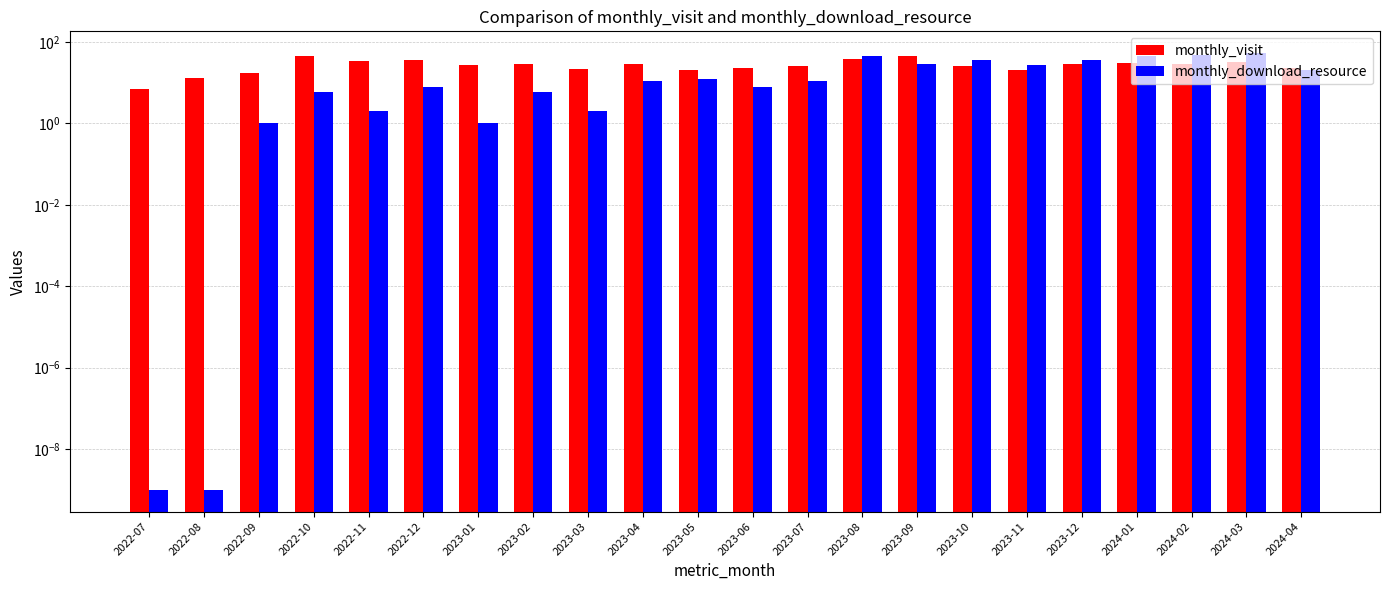

What is the sum of all monthly_download_resource values?

407.0